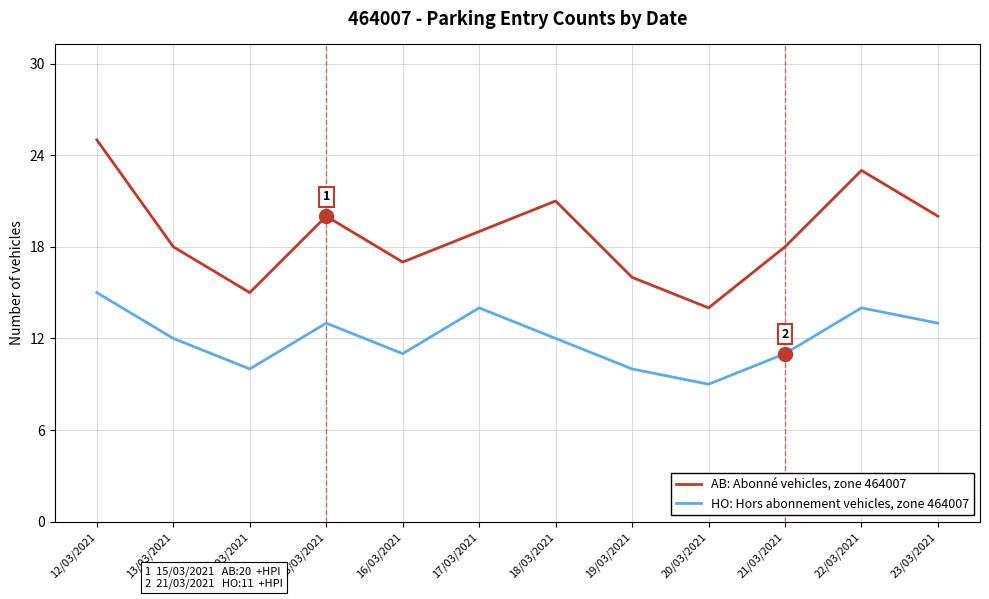

Rank the series at 18/03/2021 from lowest to highest value.

HO: Hors abonnement vehicles, zone 464007, AB: Abonné vehicles, zone 464007